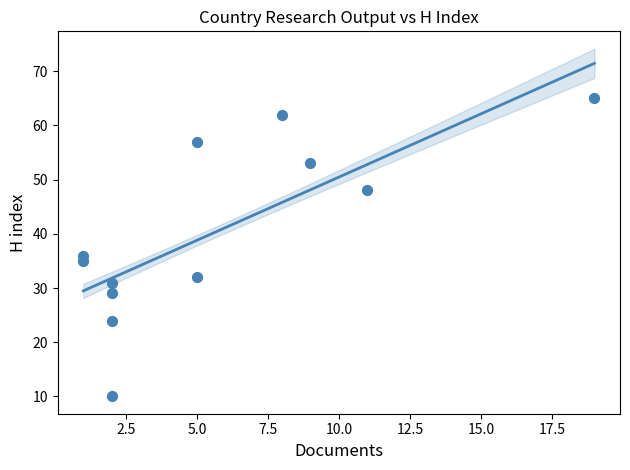

What Y value in the scatter plot is closest to 37?

36